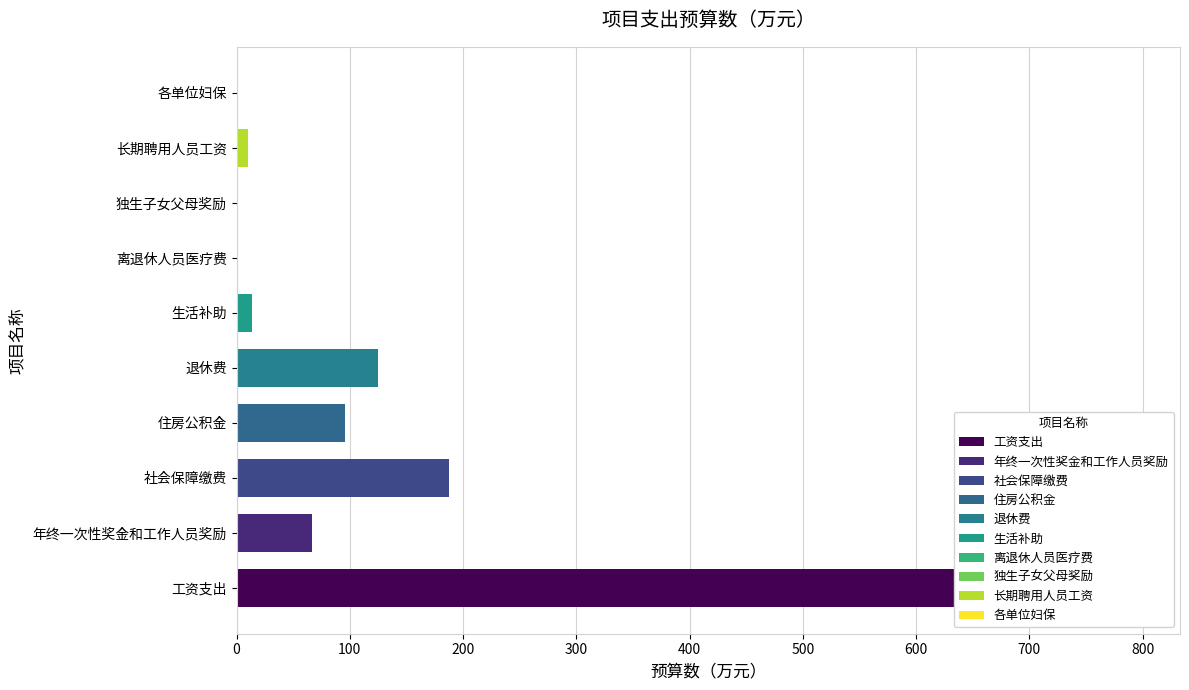

How many categories are shown in the chart?

10